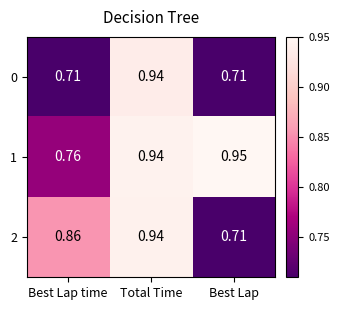

Rank the categories by 2 value from lowest to highest.

Best Lap, Best Lap time, Total Time